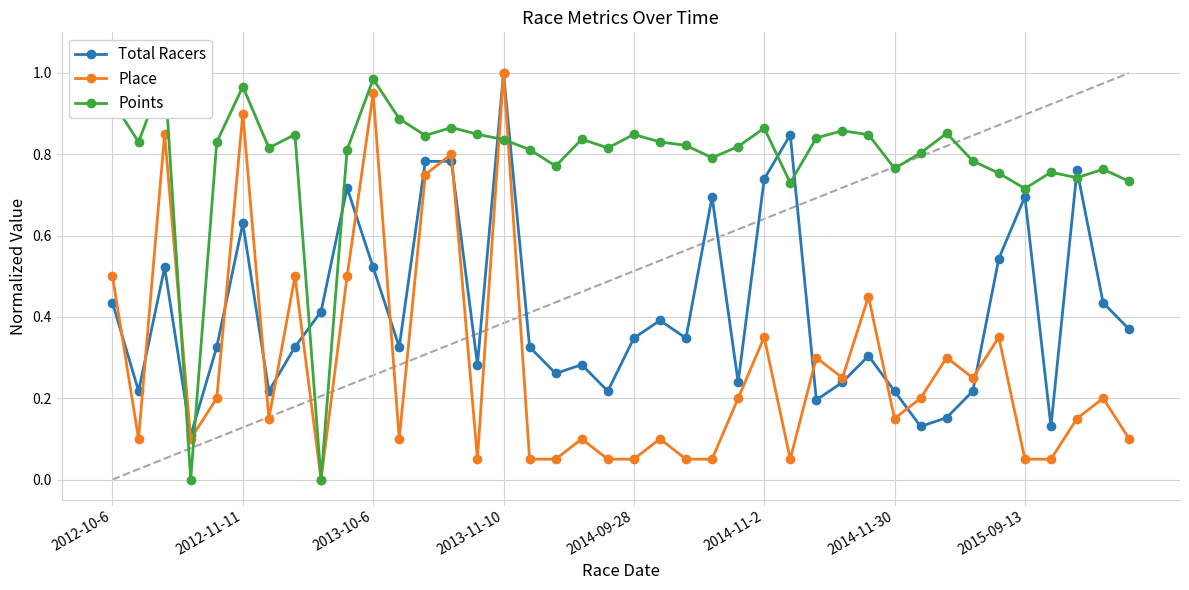

The value of Place at 2013-10-6 is 1.3. True or false?

False